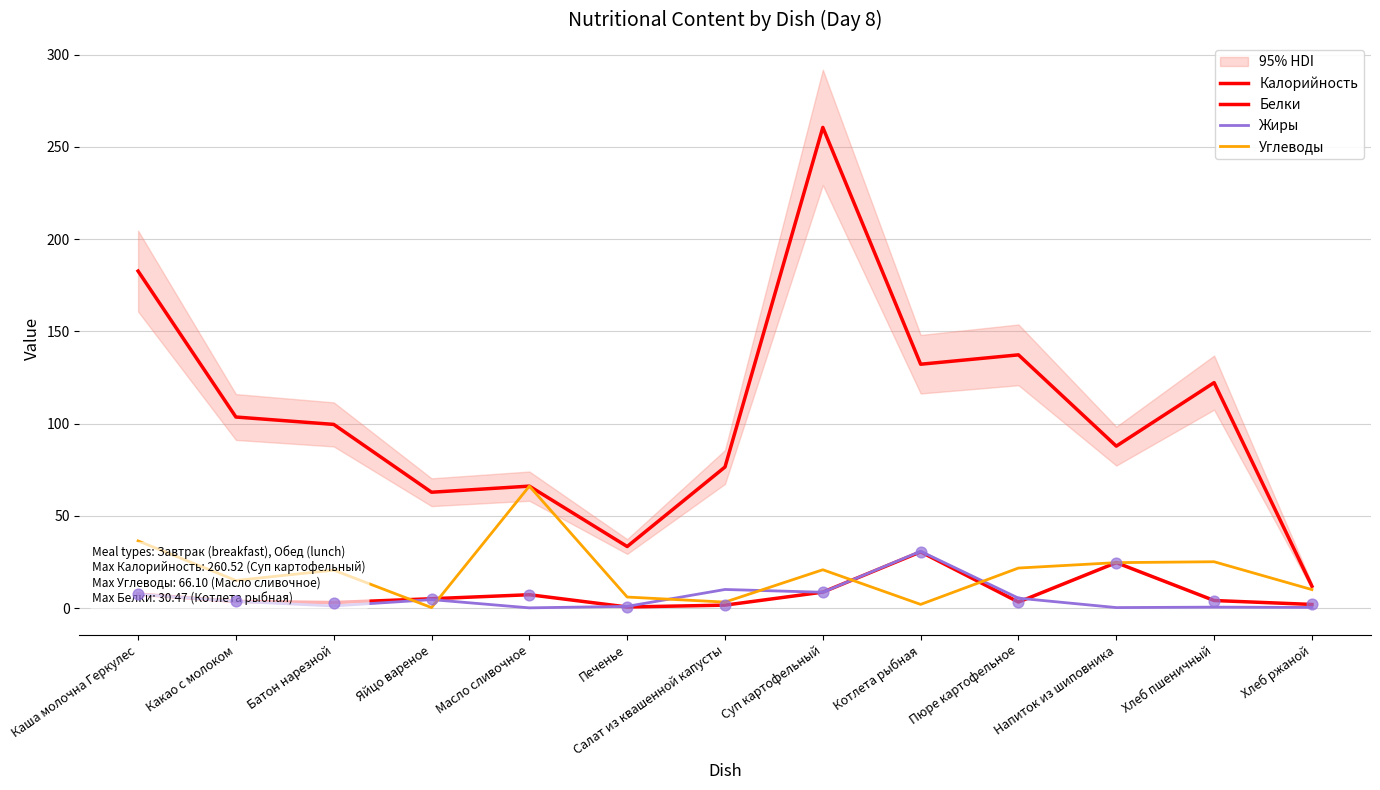

Which series has the largest total across all categories?

Калорийность